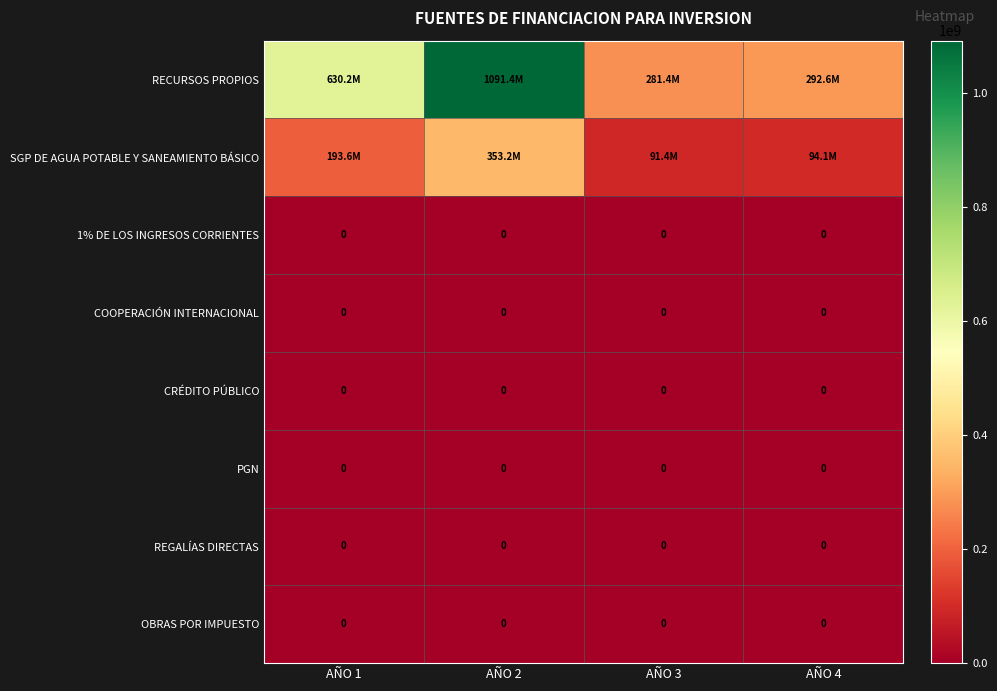

How many series are shown in this chart?

8